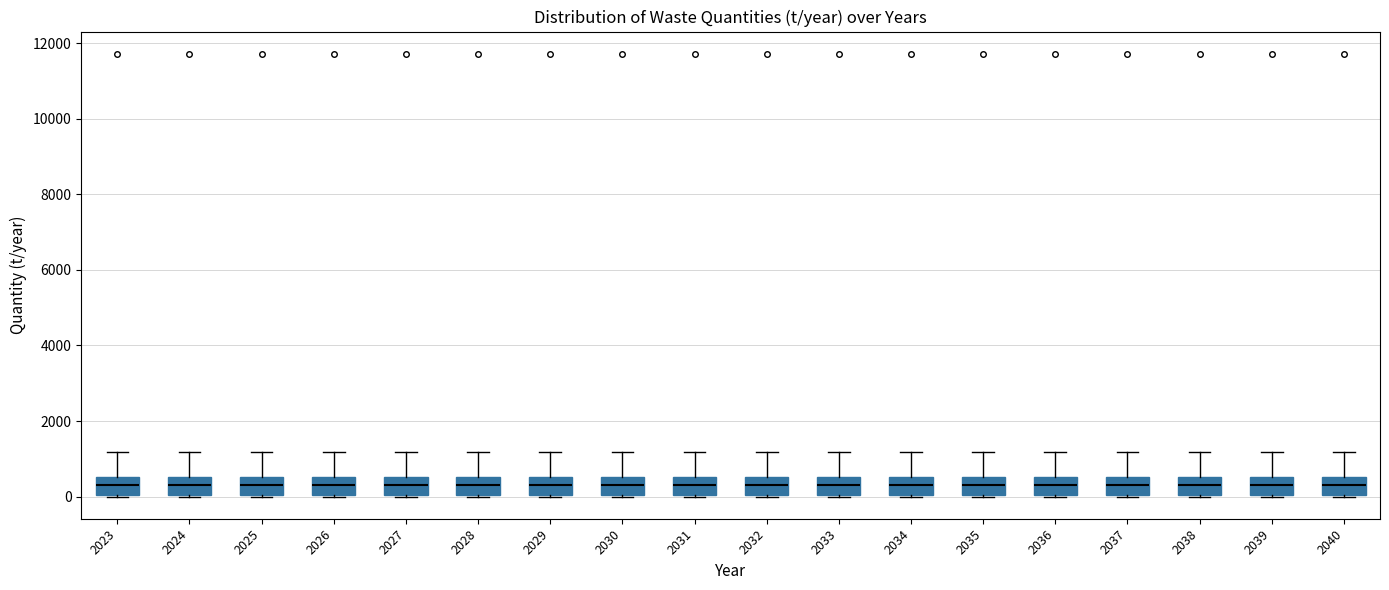

Reading left to right, transcribe this box plot: for each box, give where its median line is, the range the box spans, and where its two whiskers end, as read against the y-axis. The values are not printed on the chart, so give them approximately, as read against the axis.

2023: median 400, box 0 to 600, whiskers 0 to 1200
2024: median 400, box 0 to 600, whiskers 0 to 1200
2025: median 400, box 0 to 600, whiskers 0 to 1200
2026: median 400, box 0 to 600, whiskers 0 to 1200
2027: median 400, box 0 to 600, whiskers 0 to 1200
2028: median 400, box 0 to 600, whiskers 0 to 1200
2029: median 400, box 0 to 600, whiskers 0 to 1200
2030: median 400, box 0 to 600, whiskers 0 to 1200
2031: median 400, box 0 to 600, whiskers 0 to 1200
2032: median 400, box 0 to 600, whiskers 0 to 1200
2033: median 400, box 0 to 600, whiskers 0 to 1200
2034: median 400, box 0 to 600, whiskers 0 to 1200
2035: median 400, box 0 to 600, whiskers 0 to 1200
2036: median 400, box 0 to 600, whiskers 0 to 1200
2037: median 400, box 0 to 600, whiskers 0 to 1200
2038: median 400, box 0 to 600, whiskers 0 to 1200
2039: median 400, box 0 to 600, whiskers 0 to 1200
2040: median 400, box 0 to 600, whiskers 0 to 1200